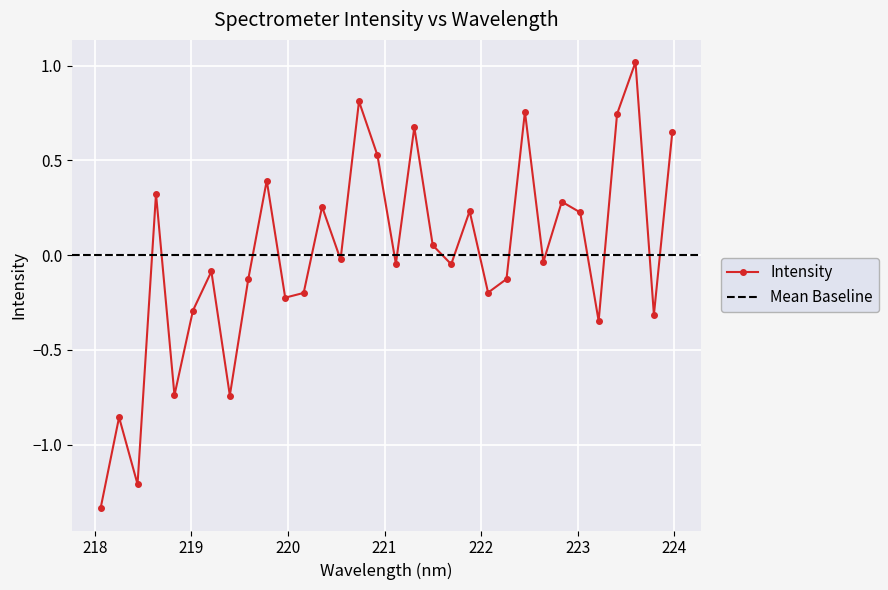

Reading right to left, transcribe all the data shown in this chart.

223.9802=0.7	223.7895=-0.3	223.5987=1.0	223.408=0.7	223.2172=-0.3	223.0264=0.2	222.8355=0.3	222.6447=-0.0	222.4538=0.8	222.263=-0.1	222.0721=-0.2	221.8812=0.2	221.6902=-0.0	221.4993=0.1	221.3083=0.7	221.1174=-0.0	220.9264=0.5	220.7354=0.8	220.5444=-0.0	220.3533=0.3	220.1623=-0.2	219.9712=-0.2	219.7801=0.4	219.589=-0.1	219.3979=-0.7	219.2067=-0.1	219.0156=-0.3	218.8244=-0.7	218.6332=0.3	218.442=-1.2	218.2508=-0.9	218.0596=-1.3